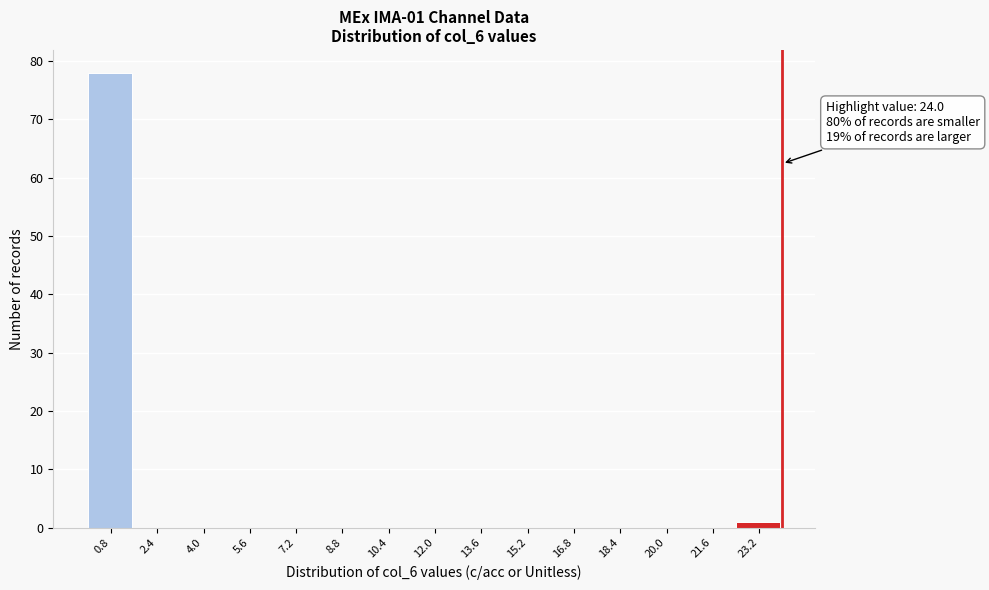

Which range on the x-axis has the tallest bar?

0.0 to 1.6